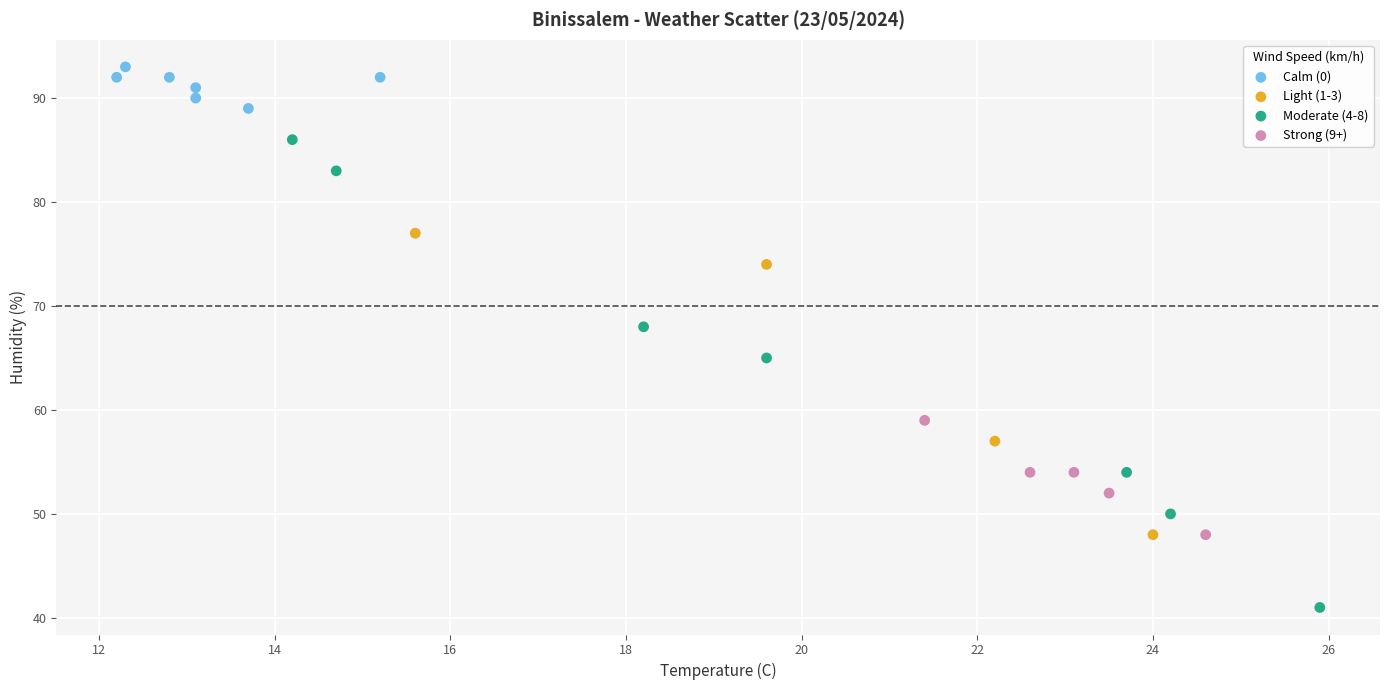

Which series contains the highest Y value?

Calm (0)